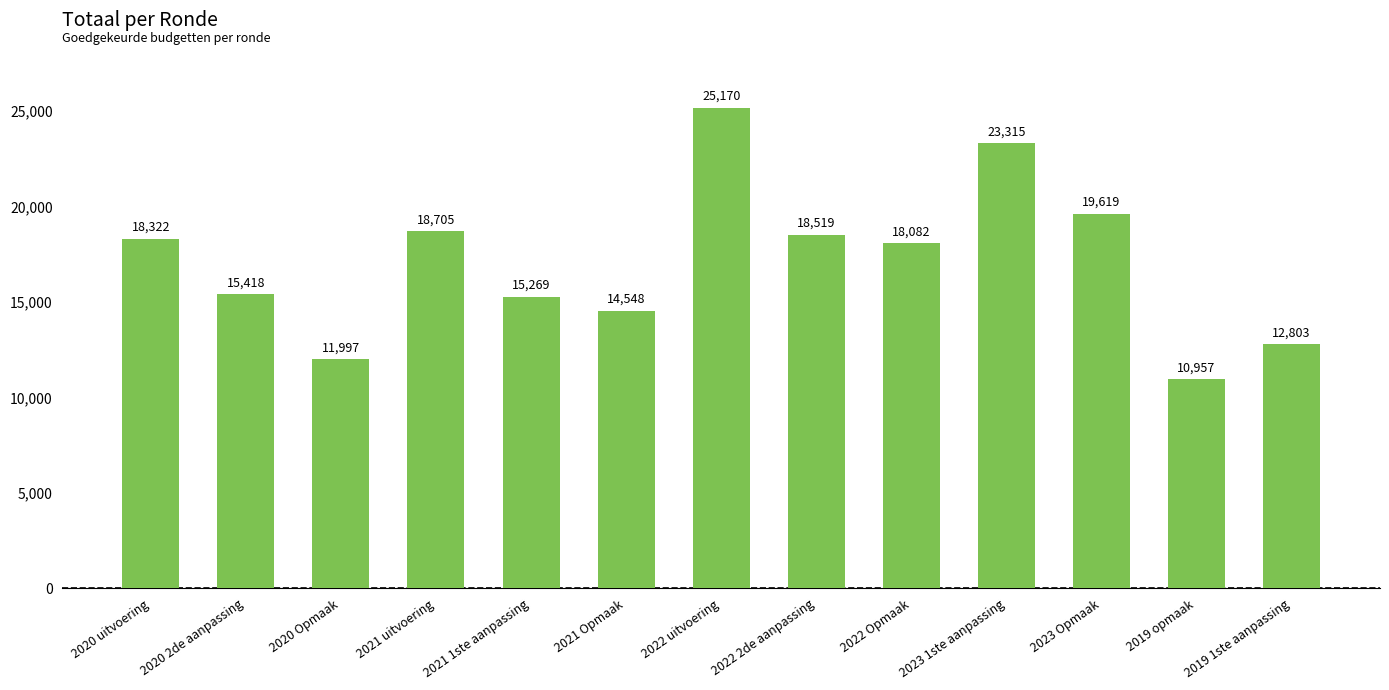

List the labels in order of value, largest first.

2022 uitvoering, 2023 1ste aanpassing, 2023 Opmaak, 2021 uitvoering, 2022 2de aanpassing, 2020 uitvoering, 2022 Opmaak, 2020 2de aanpassing, 2021 1ste aanpassing, 2021 Opmaak, 2019 1ste aanpassing, 2020 Opmaak, 2019 opmaak